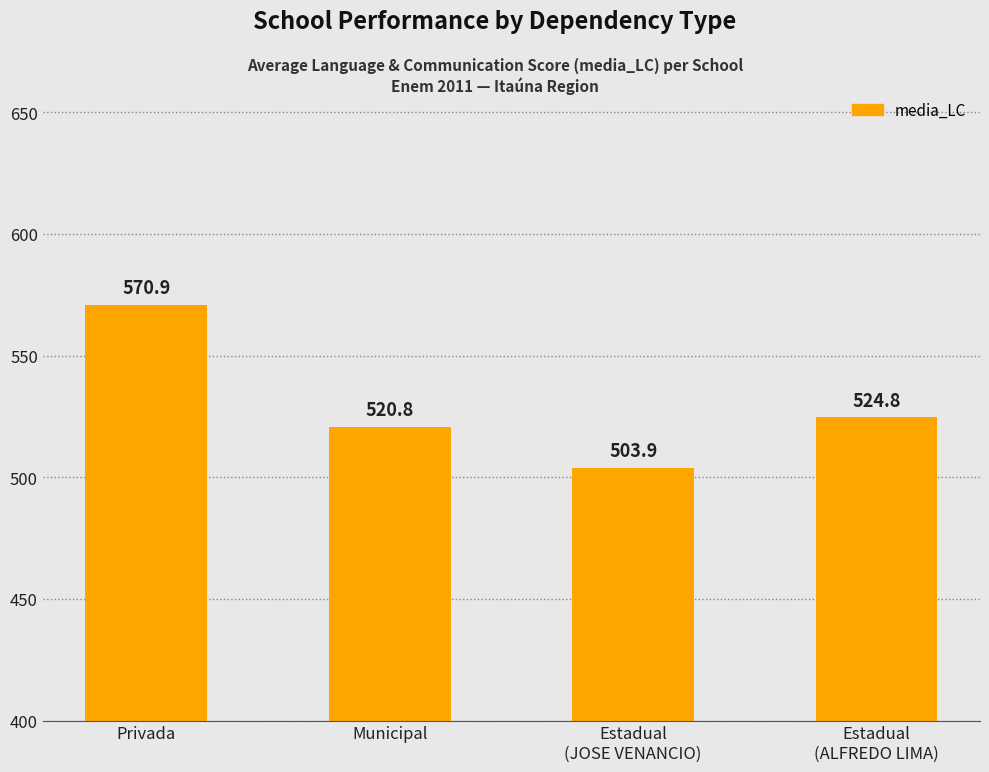

How many series are shown in this chart?

1